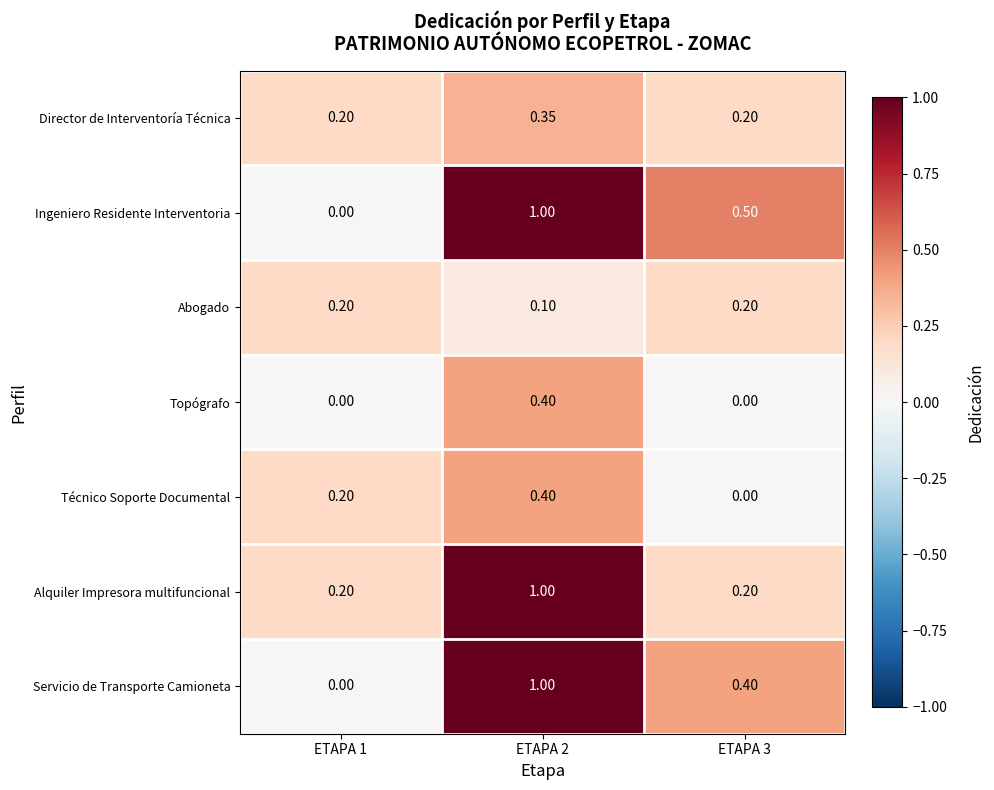

Is the value of Técnico Soporte Documental at ETAPA 3 greater than the value of Topógrafo at ETAPA 2?

No